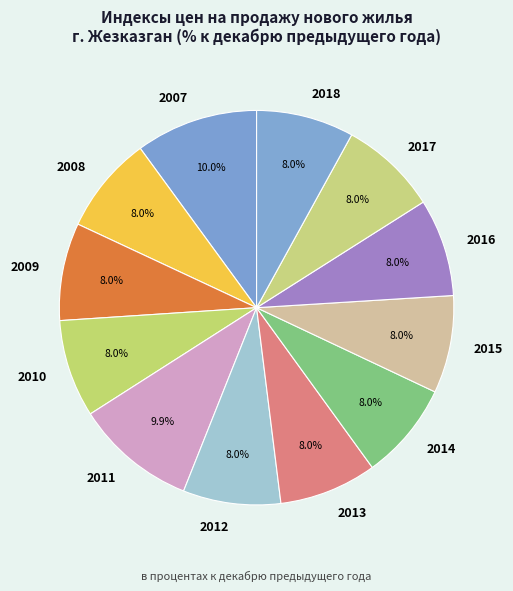

Count the number of slices in the pie.

12